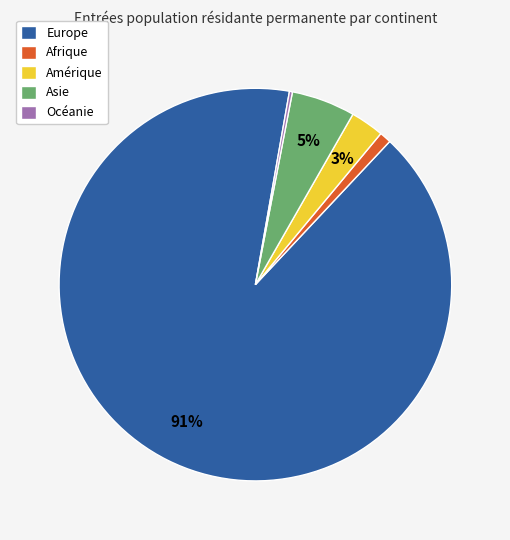

Is the sum of Amérique and Afrique greater than half?

No